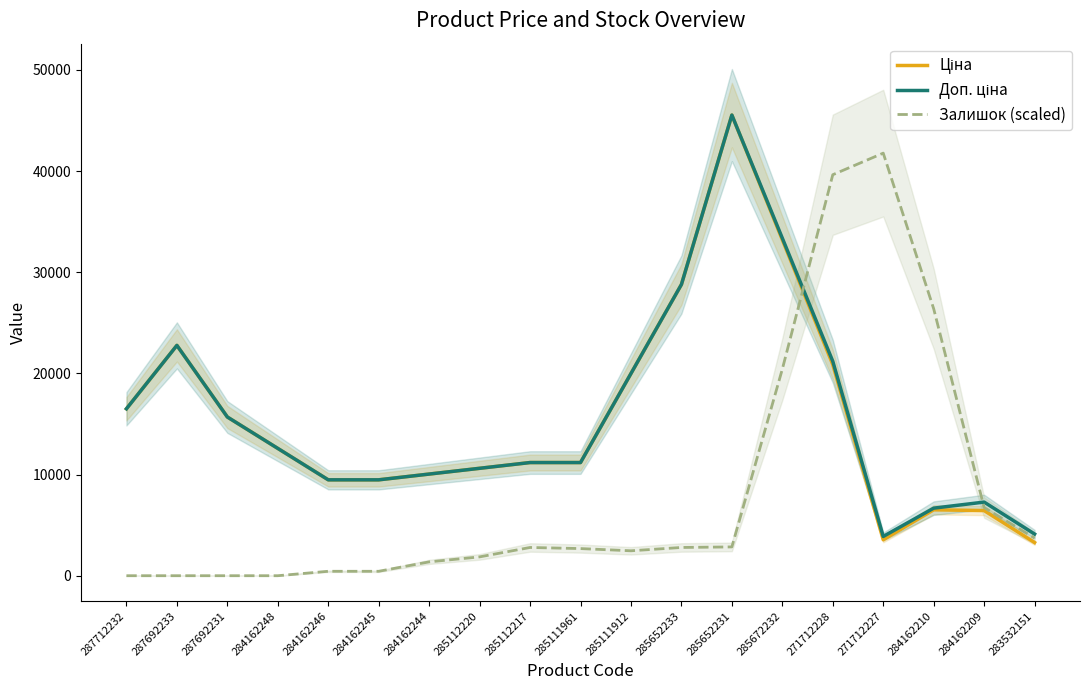

What is the difference between the second highest and second lowest values in the Доп. ціна series?

29250.2